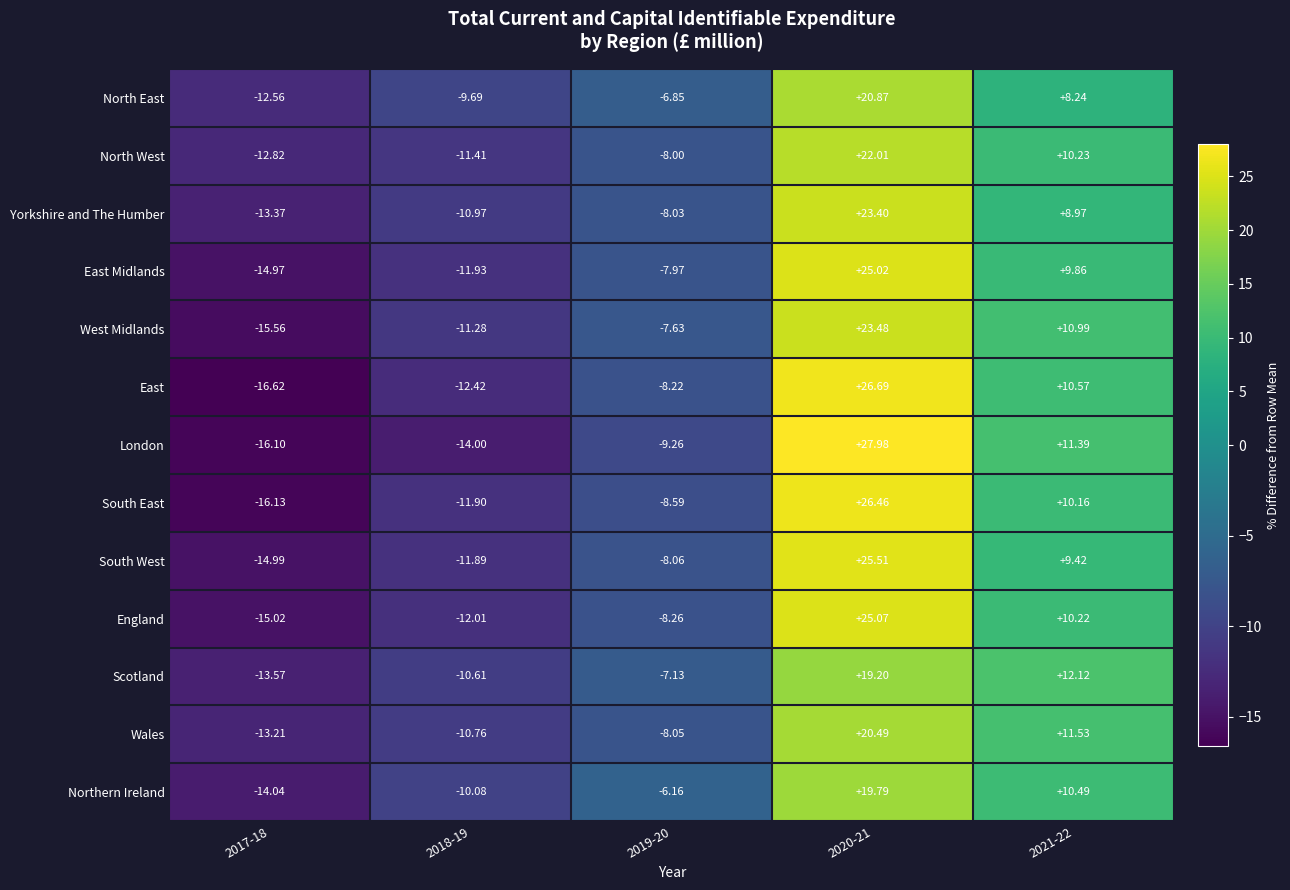

What is the total value across all series at 2020-21?

306.0